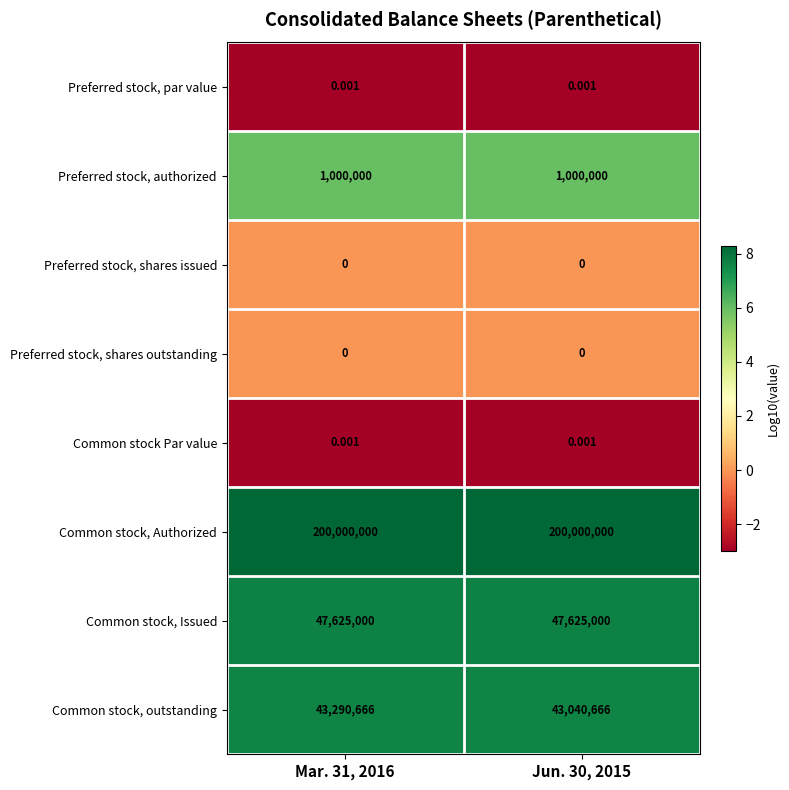

What is the total value across all series at Mar. 31, 2016?

291915666.0